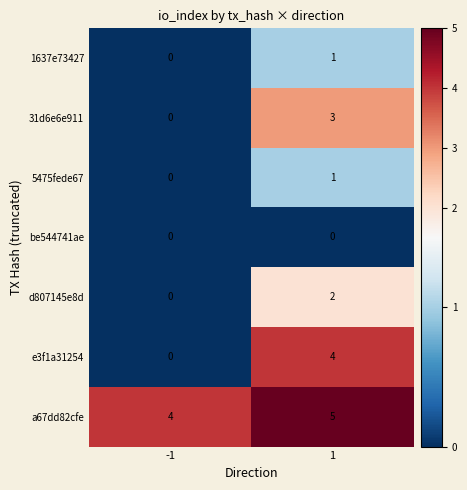

Is the value of a67dd82cfe at -1 greater than the value of 1637e73427 at 1?

Yes